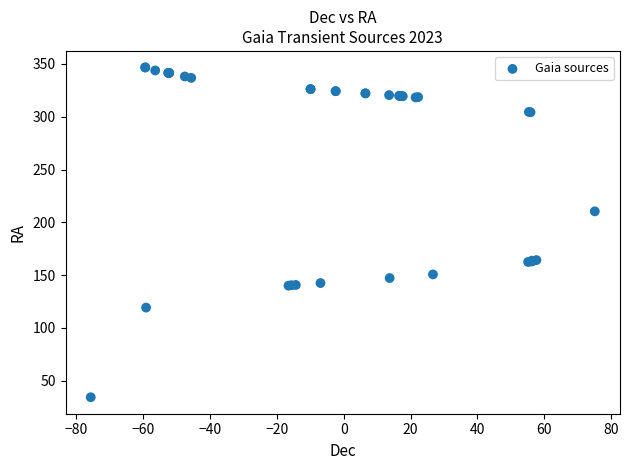

What Y value in the scatter plot is closest to 190?

210.4